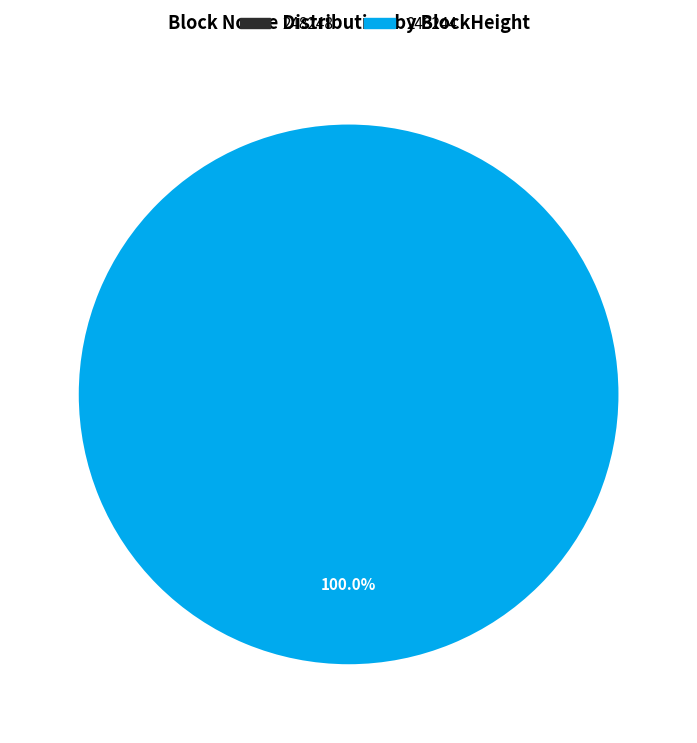

Is there a majority slice in this chart?

Yes